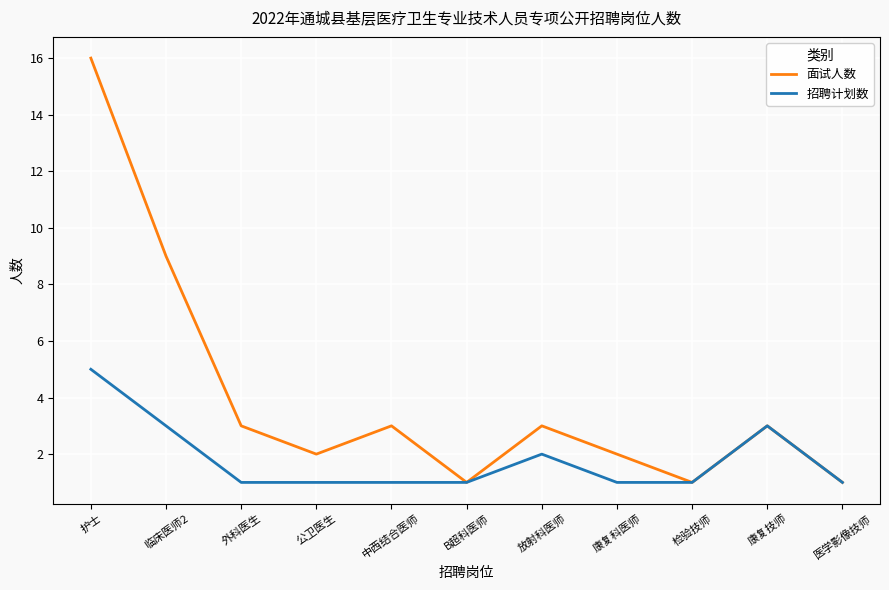

Reading left to right, what are all the values shown in this chart?

面试人数: 16	9	3	2	3	1	3	2	1	3	1
招聘计划数: 5	3	1	1	1	1	2	1	1	3	1